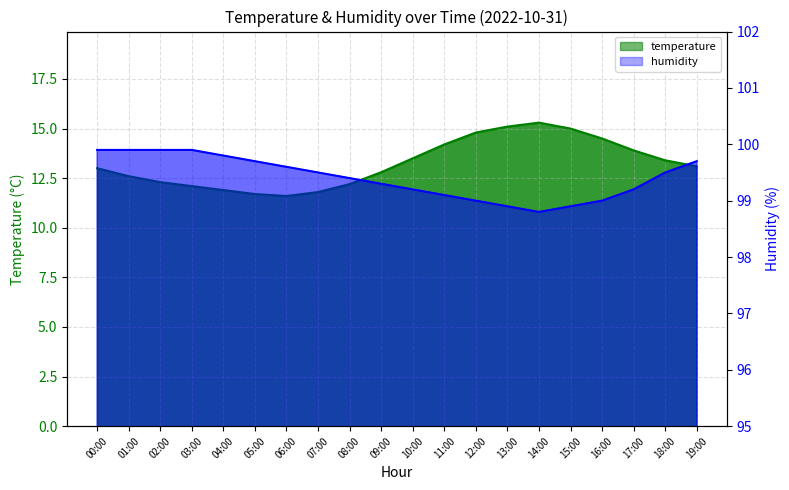

How many series are shown in this chart?

2